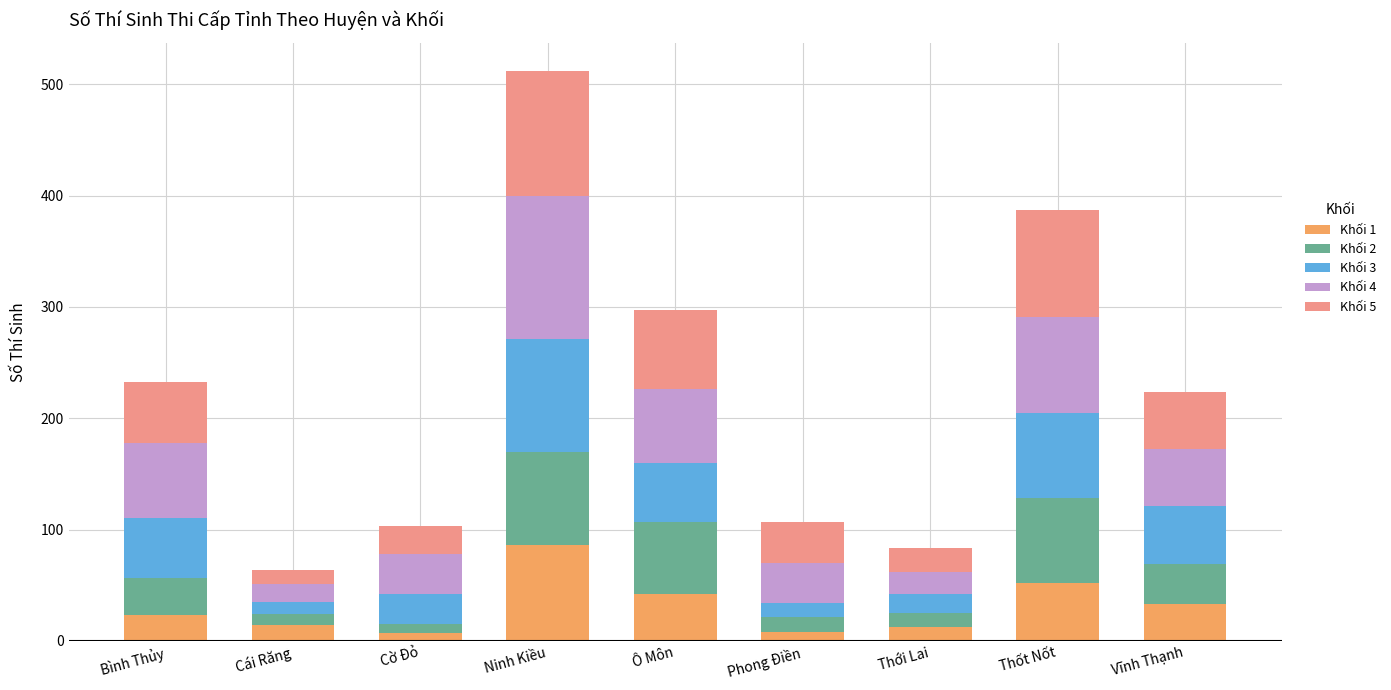

The value of Khối 1 at Thốt Nốt is 52. True or false?

True